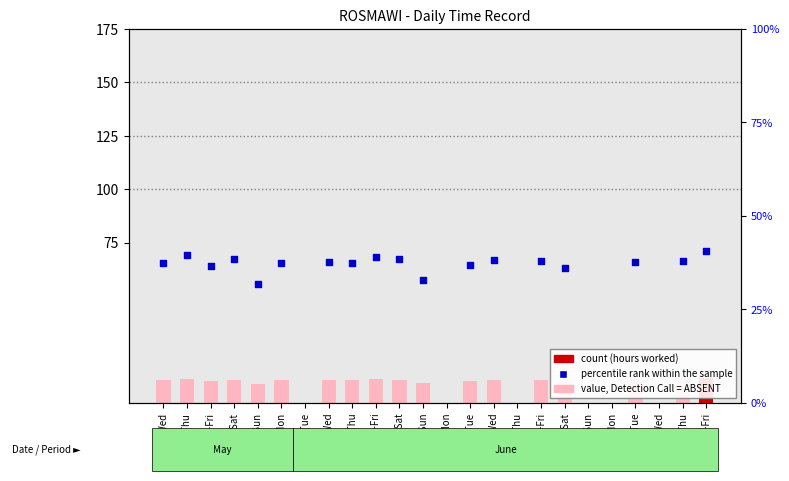

Which series contains the highest Y value?

percentile rank within the sample